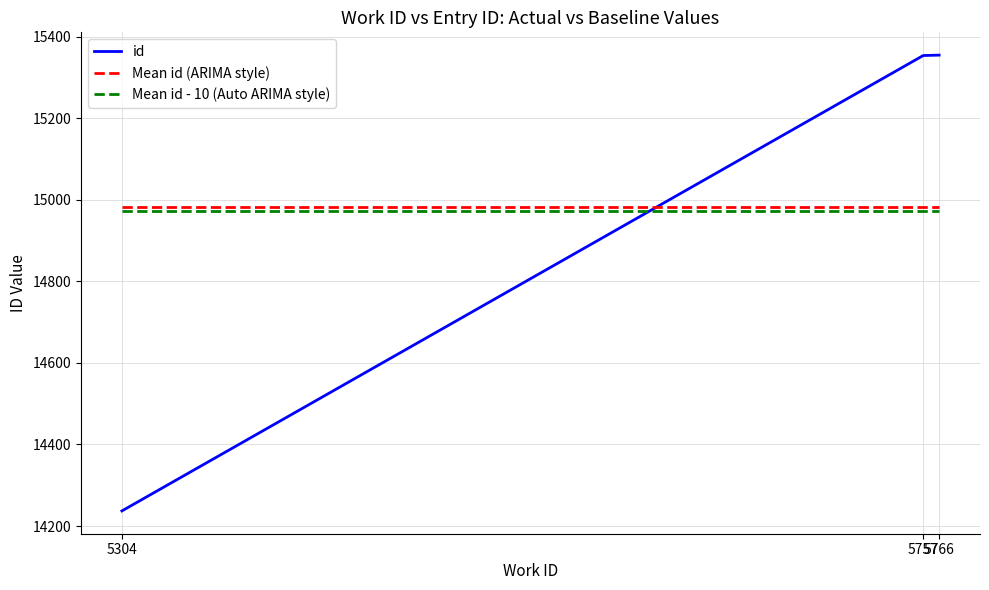

Which series has the widest spread of values?

id